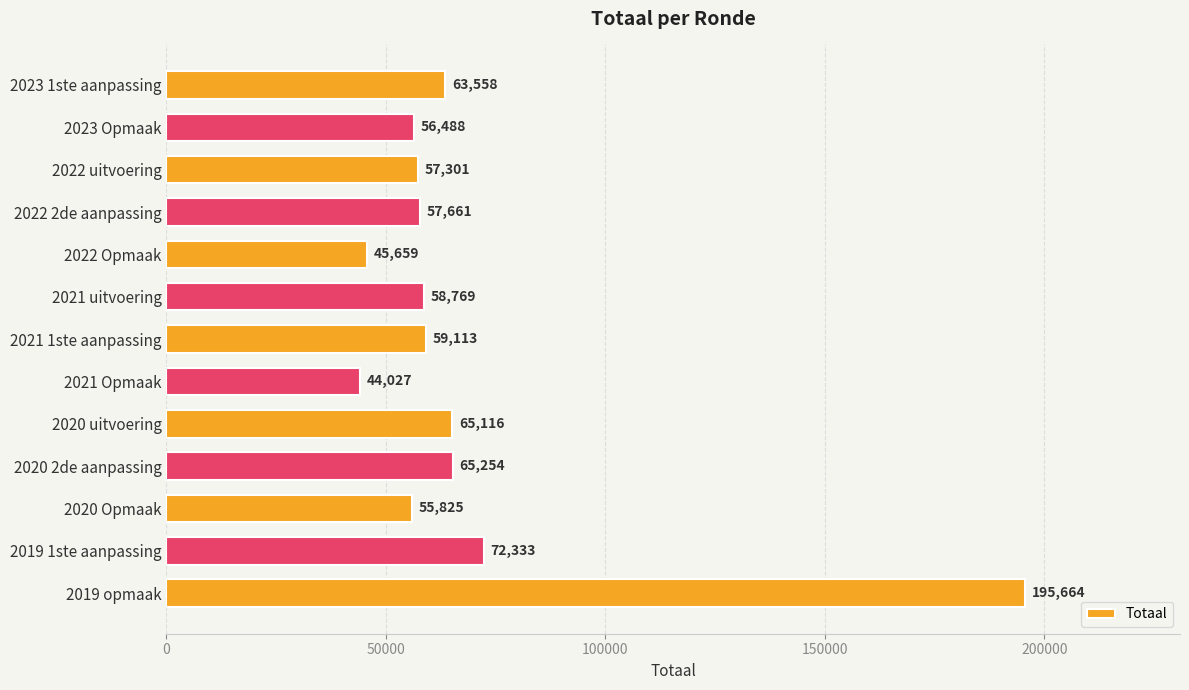

What is the value of the 9th bar from the top?

65116